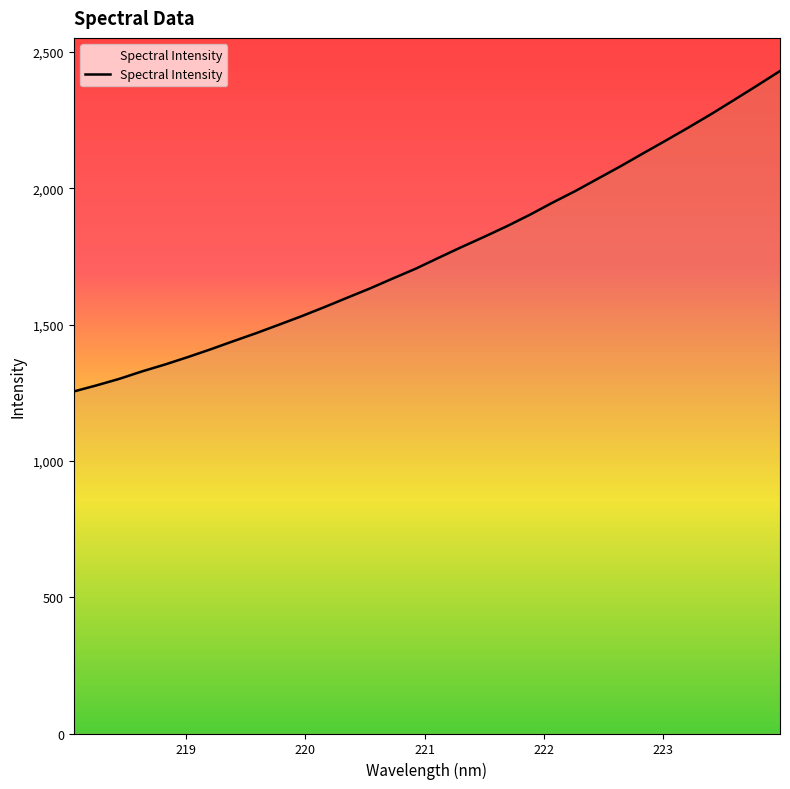

What is the difference between the values at 218.0596 and 219.3979?

184.6